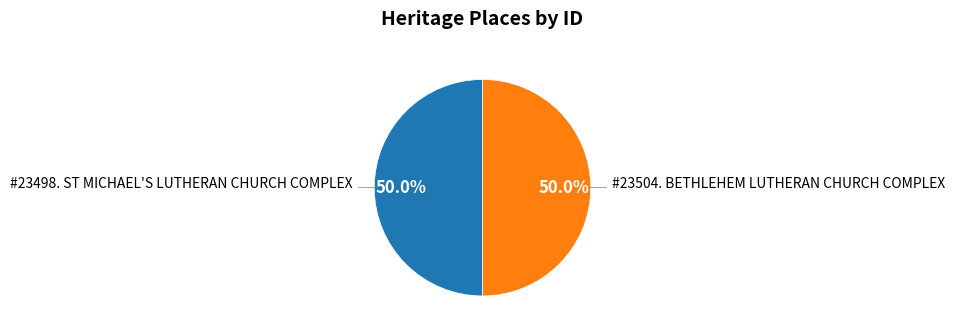

How many slices are in this pie chart?

2